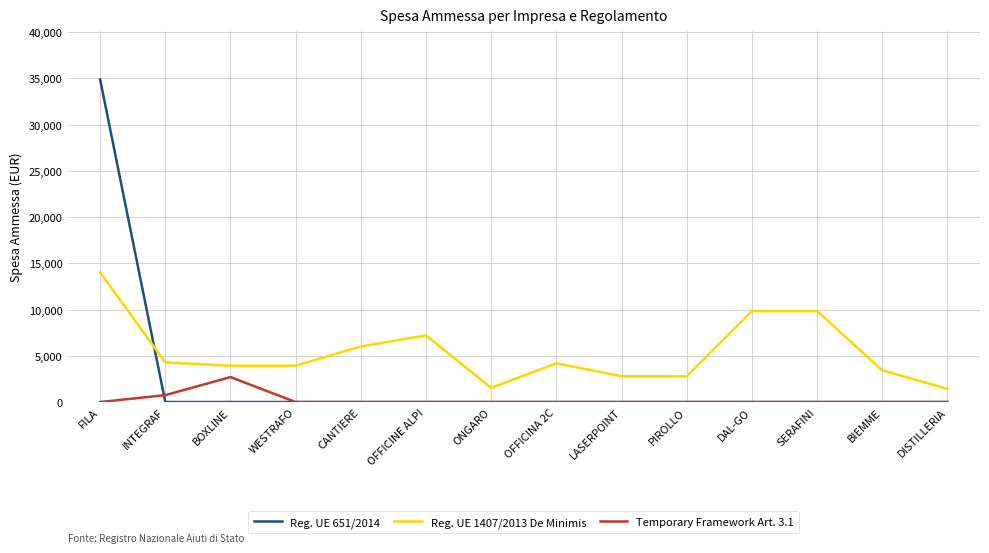

What is the difference between the second highest and minimum values in the Temporary Framework Art. 3.1 series?

750